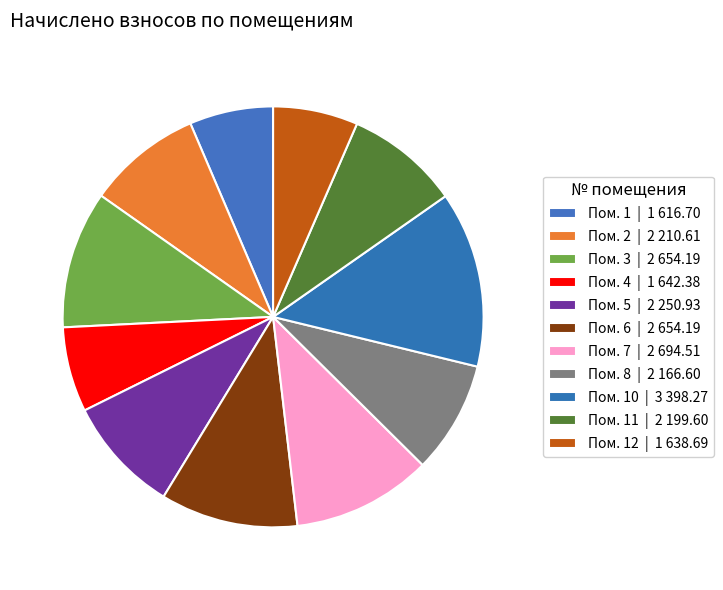

How many segments does this pie chart have?

11